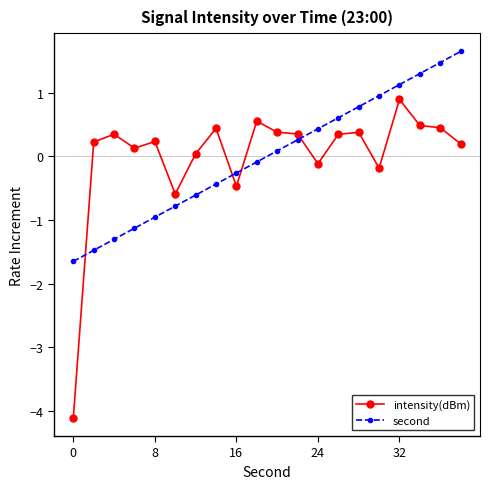

True or false: intensity(dBm) and second intersect in this chart.

True